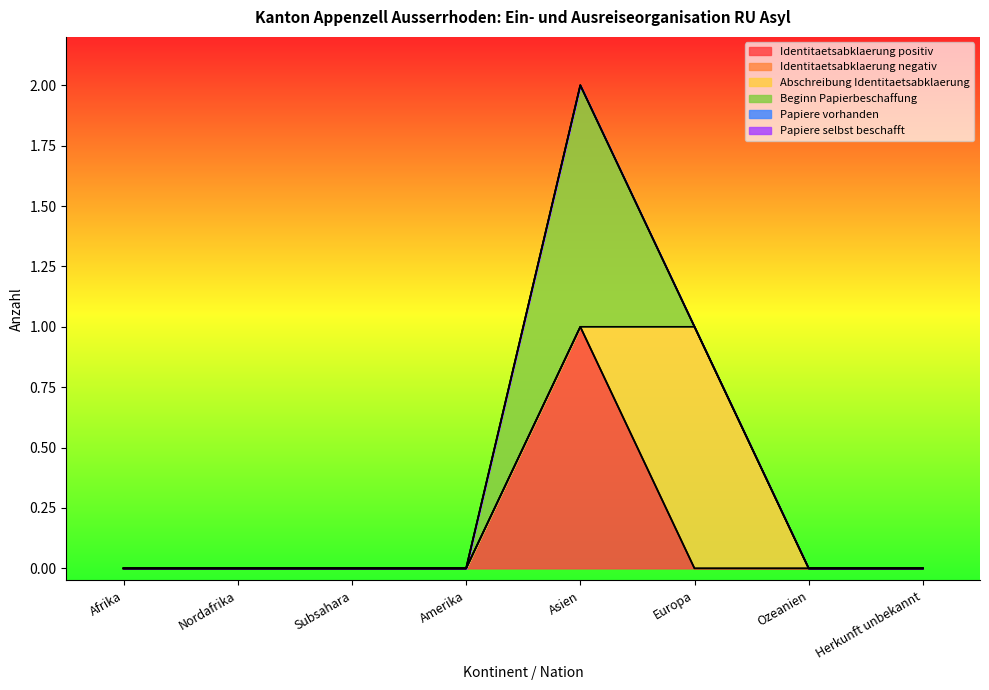

List the series in order of their peak value, highest first.

Identitaetsabklaerung positiv, Abschreibung Identitaetsabklaerung, Beginn Papierbeschaffung, Identitaetsabklaerung negativ, Papiere vorhanden, Papiere selbst beschafft